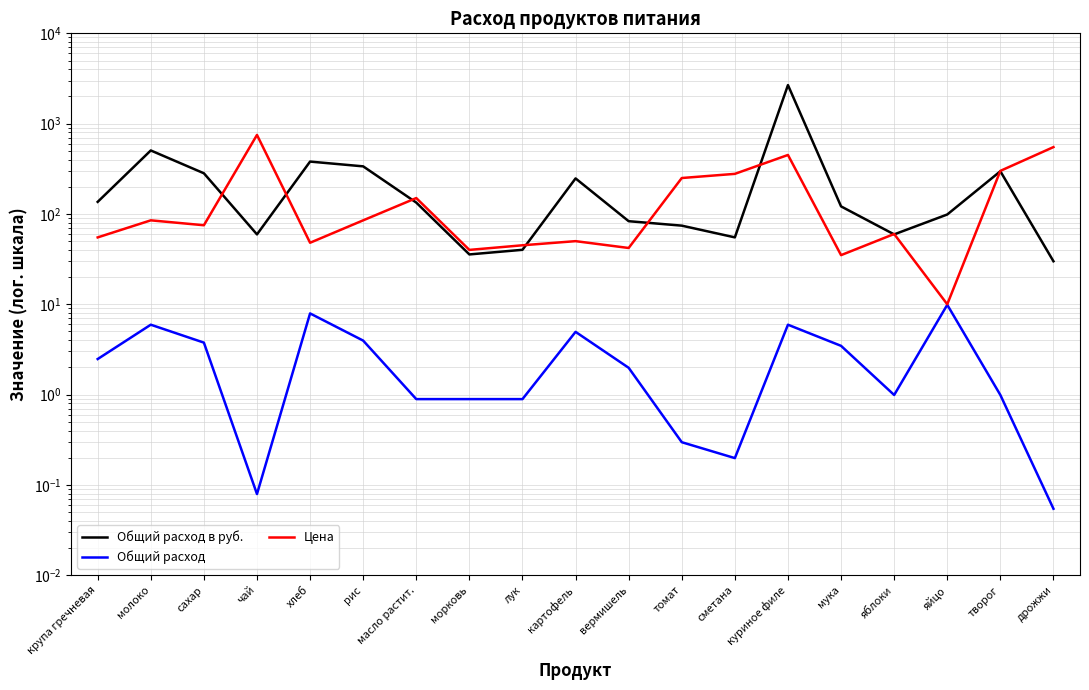

Rank the series by their average value, from highest to lowest.

Общий расход в руб., Цена, Общий расход